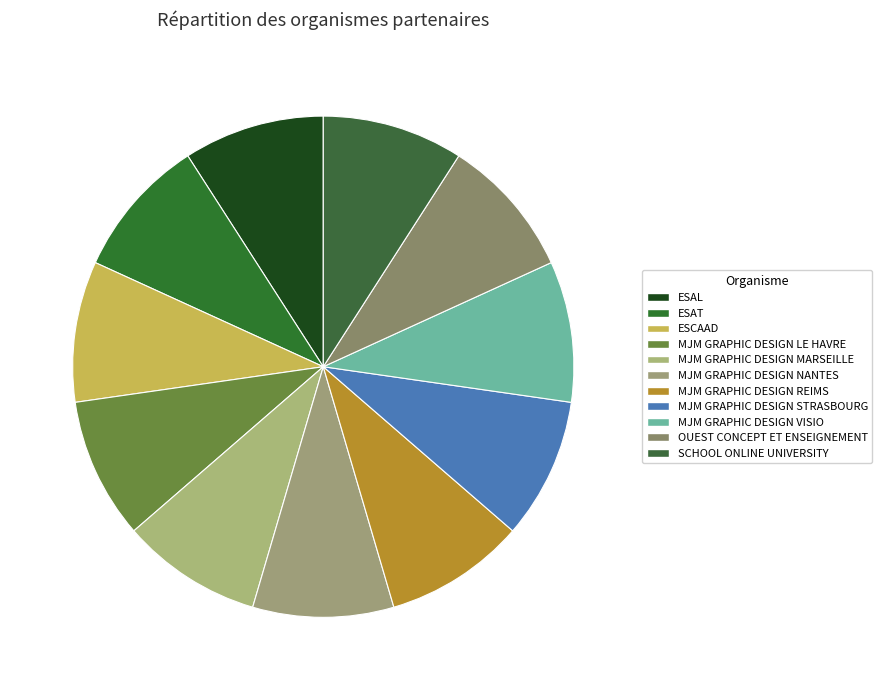

Count the number of slices in the pie.

11